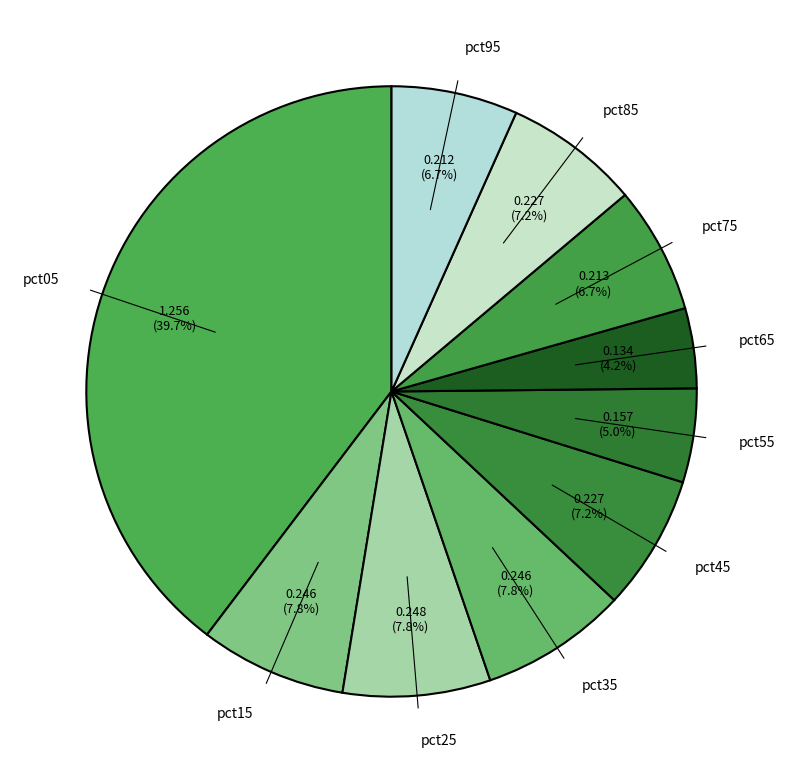

To the nearest percent, what is the combined percentage of pct75 and pct05?

46%